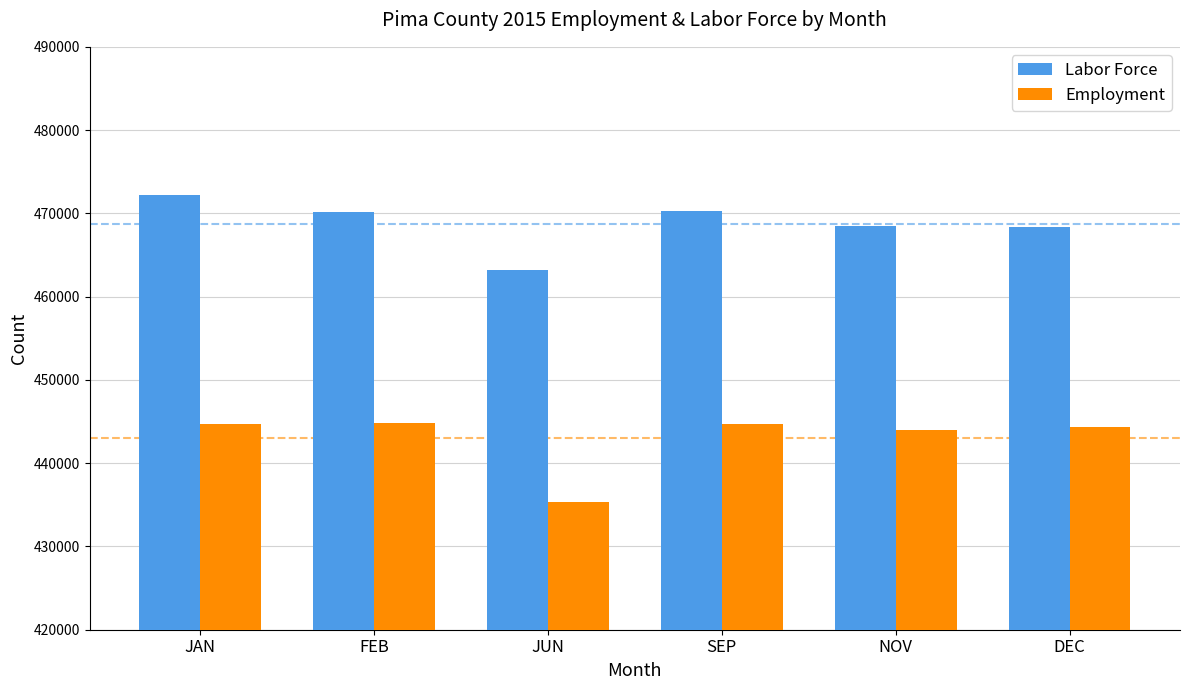

At SEP, list the series in order from largest to smallest.

Labor Force, Employment